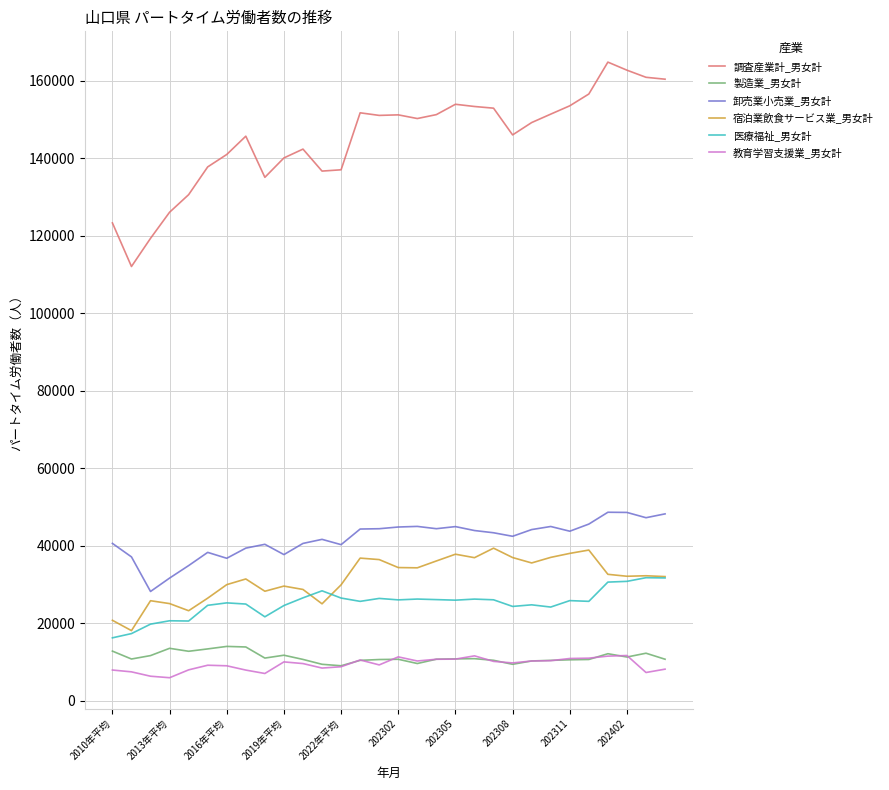

Which series has the widest spread of values?

調査産業計_男女計